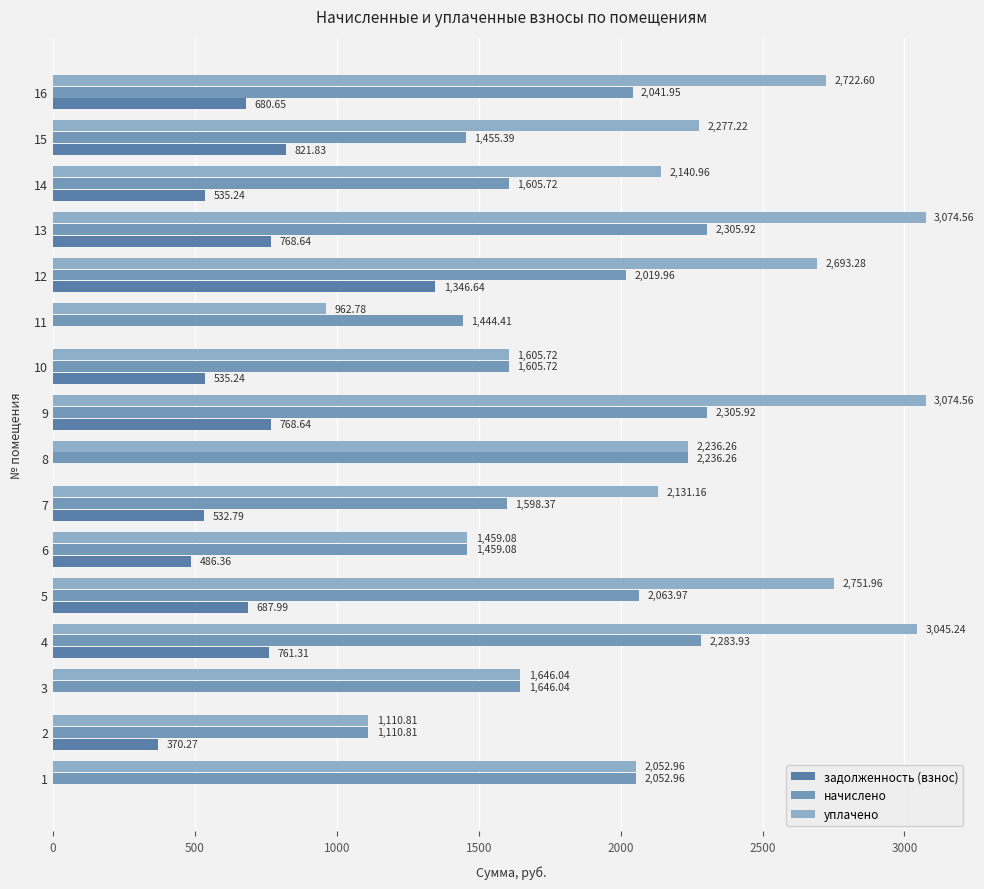

Is the value of задолженность (взнос) at 11 greater than the value of начислено at 13?

No